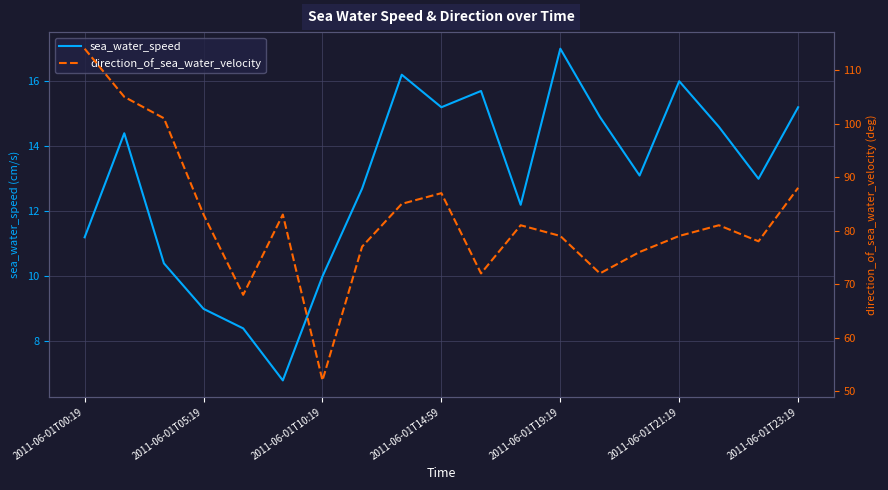

What is the lowest value of the sea_water_speed series?

6.8